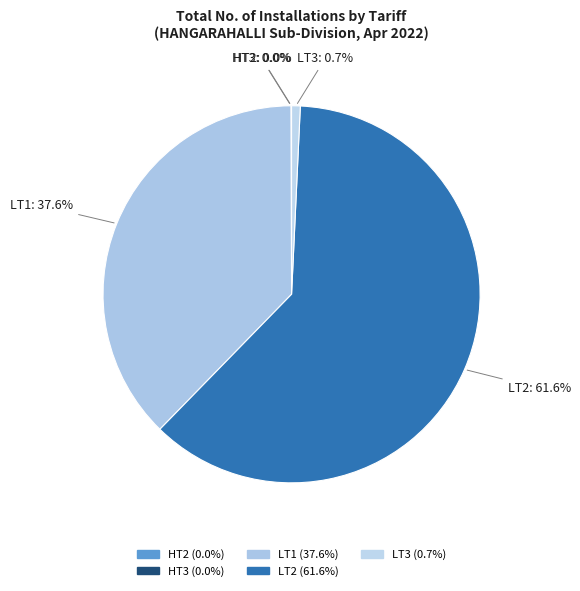

Is there a majority slice in this chart?

Yes